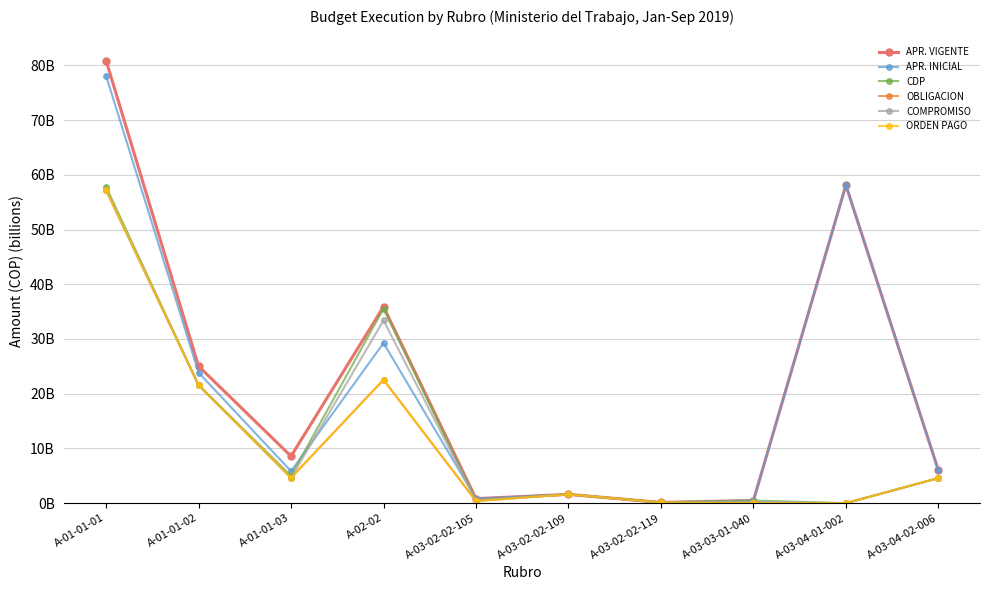

Is this an area chart (filled region under the line)?

No